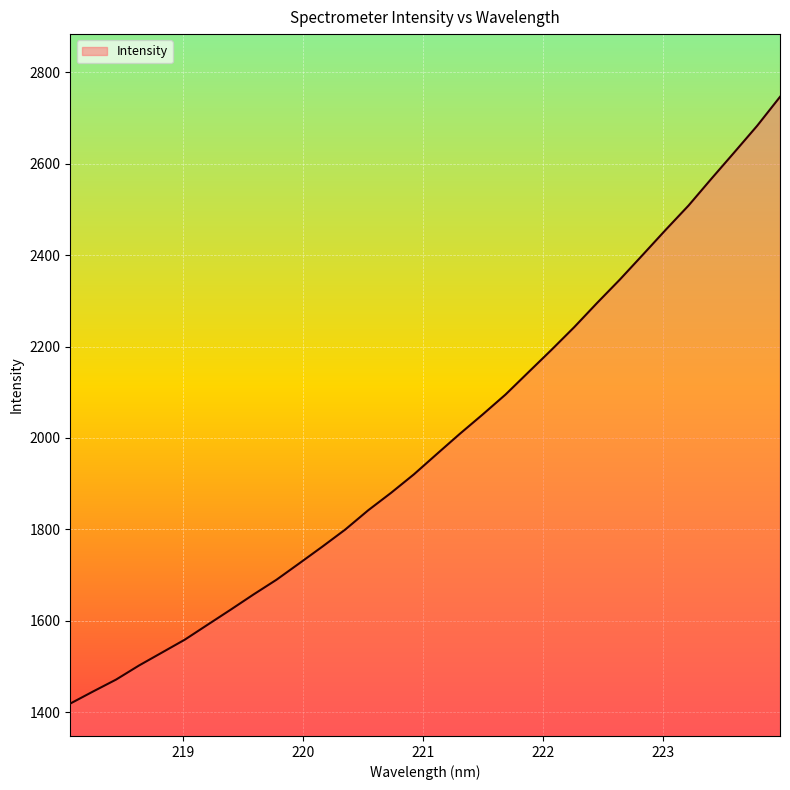

What is the maximum value shown in the chart?

2746.6